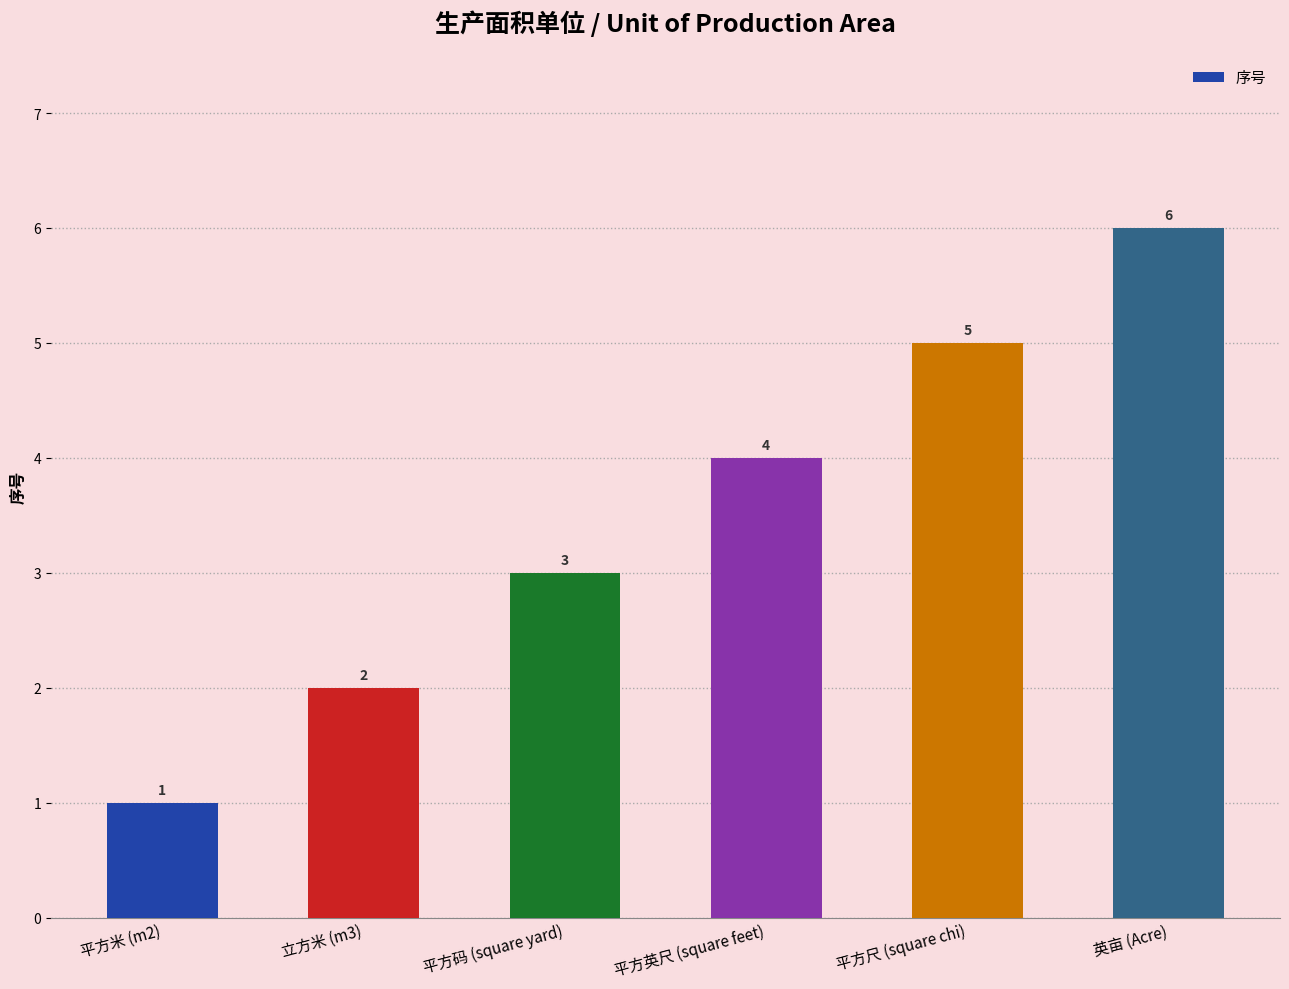

What is the greatest value displayed?

6